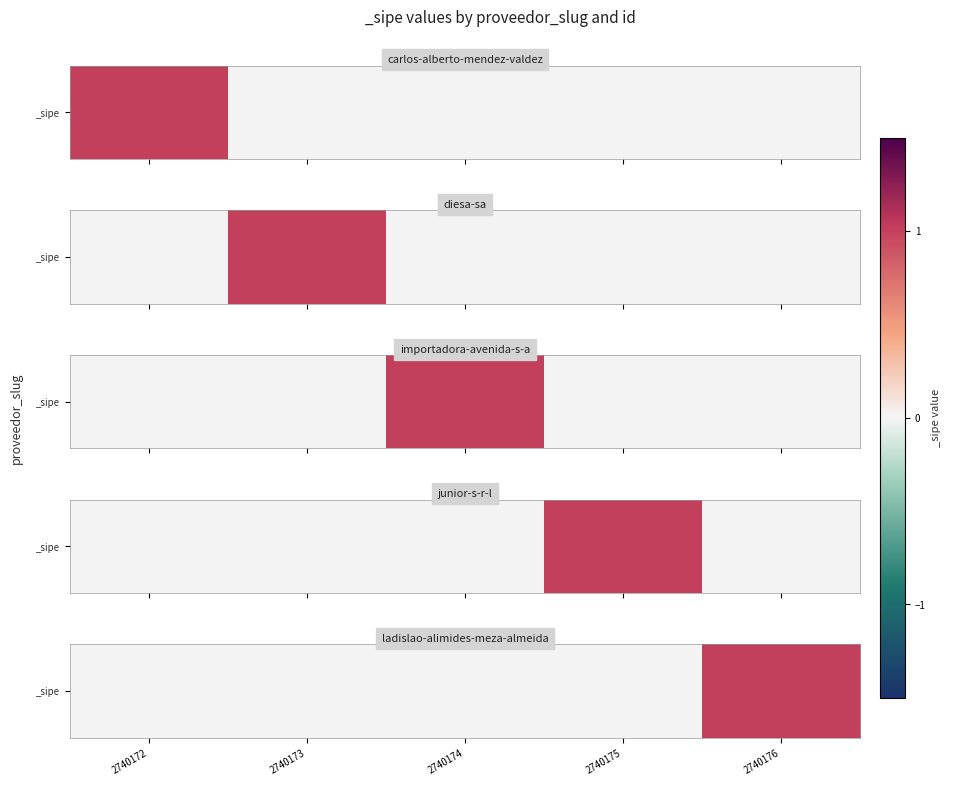

List the labels in order of value, largest first.

2740176, 2740172, 2740173, 2740174, 2740175